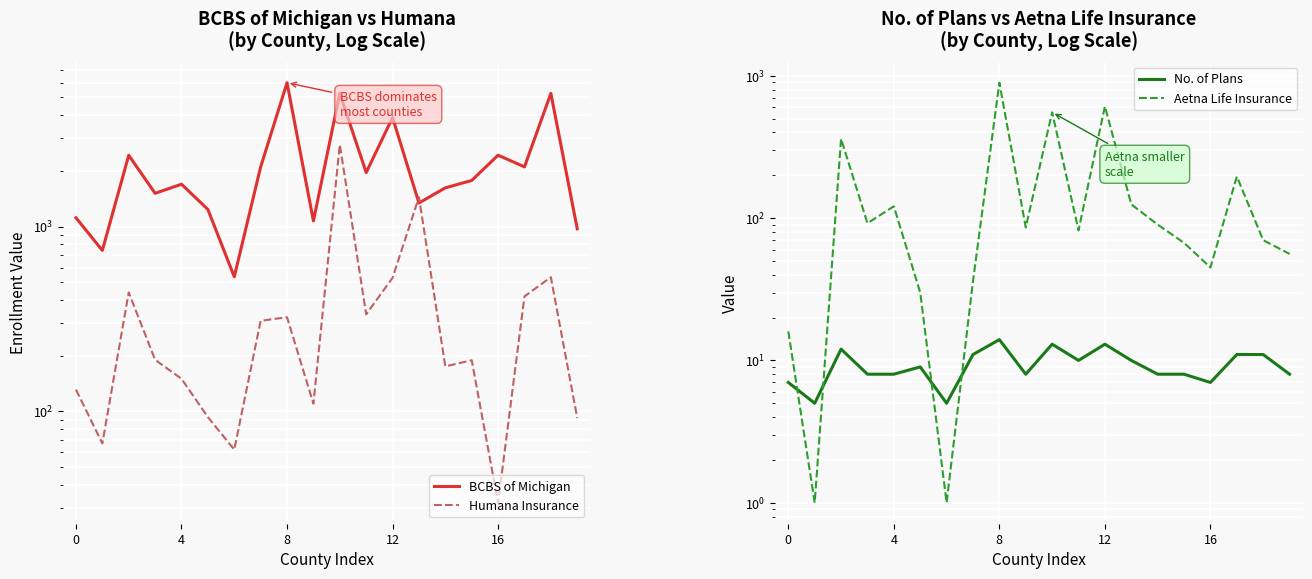

True or false: BCBS of Michigan and No. of Plans cross at least once.

False